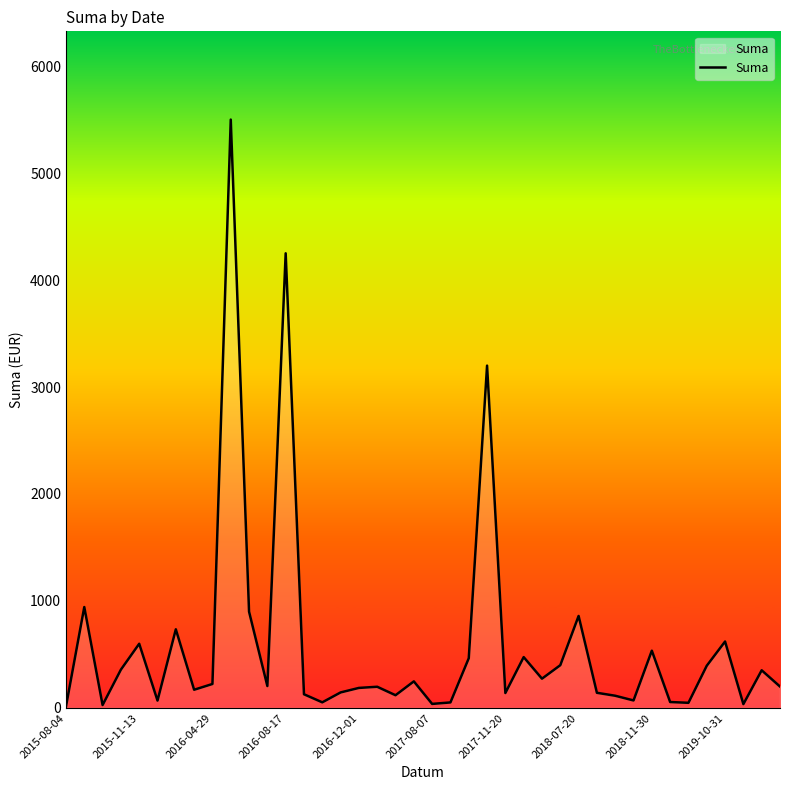

What is the difference between the maximum and minimum values?

5486.8